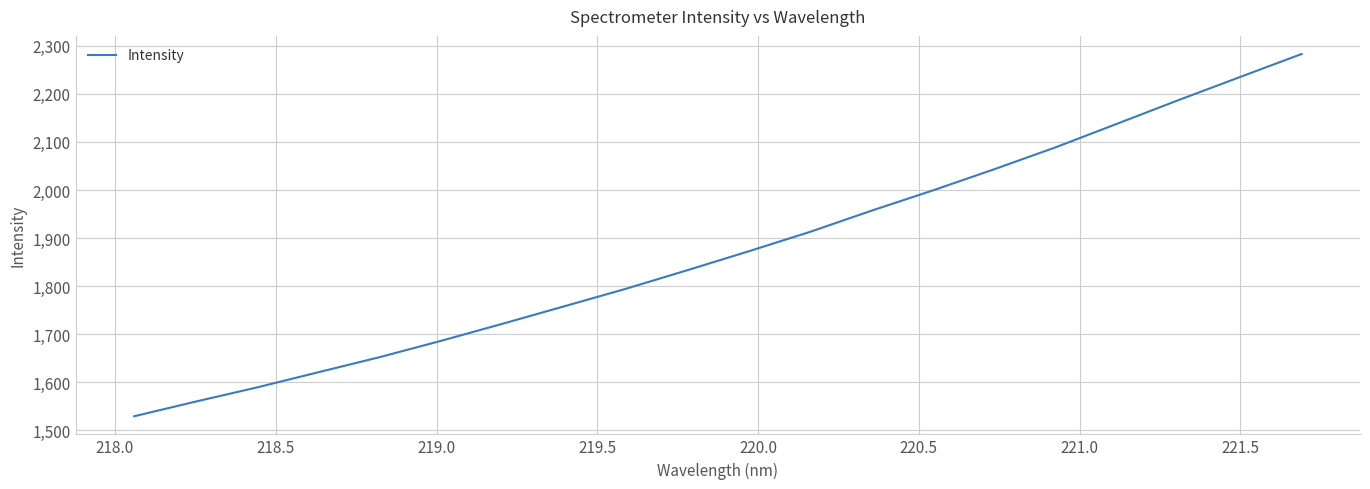

Reading right to left, what are all the values shown in this chart?

2283.0	2235.2	2187.3	2138.1	2089.2	2043.5	1999.4	1957.2	1913.2	1872.6	1833.3	1794.6	1758.3	1722.1	1686.6	1652.6	1621.1	1589.4	1559.9	1529.4